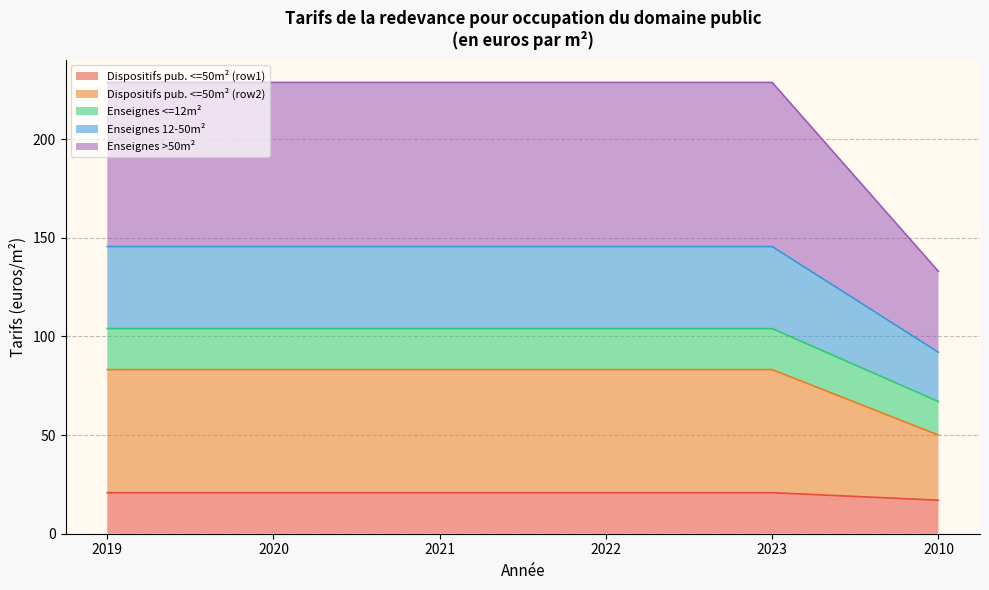

What is the label of the 6th point from the right?

2019